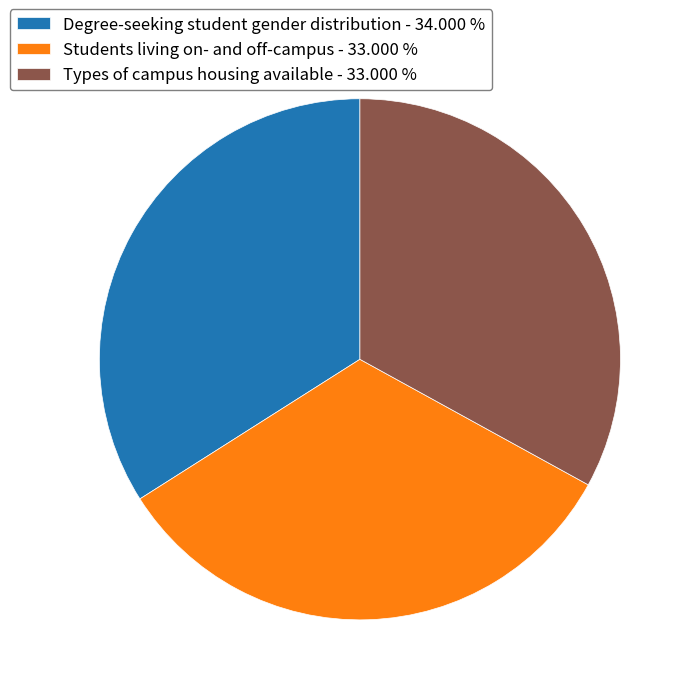

Does any single category account for the majority?

No